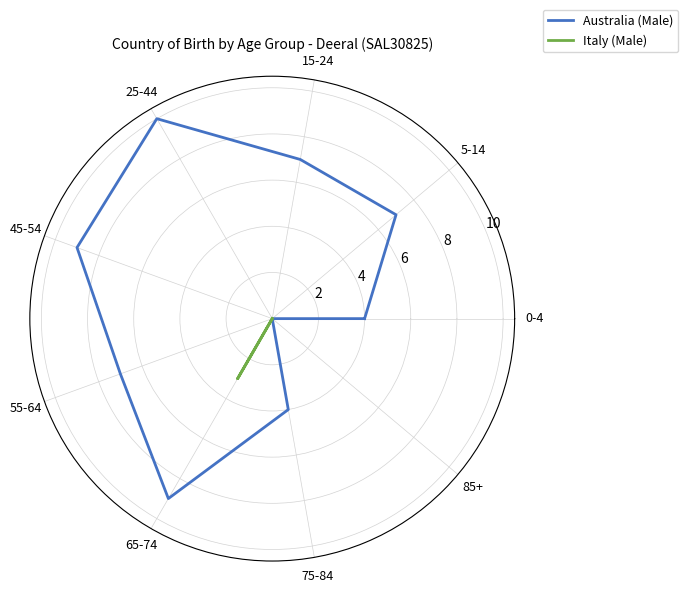

What are all the series names shown in the legend?

Australia (Male), Italy (Male)